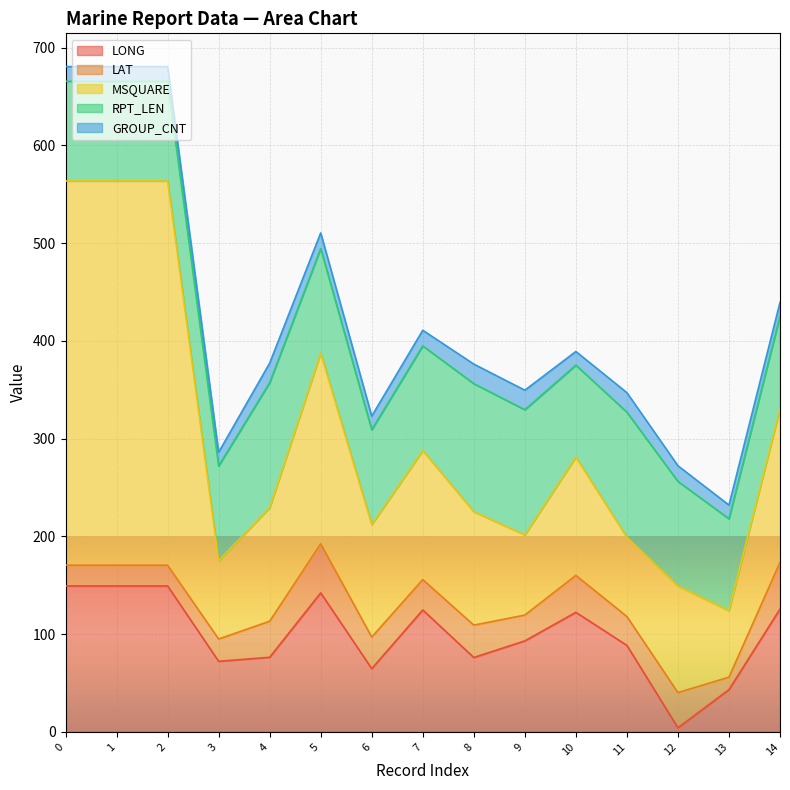

Reading left to right, transcribe all the data shown in this chart.

LONG: 0=149.3	1=149.3	2=149.3	3=72.2	4=76.3	5=142.2	6=64.7	7=124.7	8=76.1	9=93.1	10=122.3	11=88.5	12=4.2	13=43.2	14=125.7
LAT: 0=21.2	1=21.2	2=21.2	3=22.8	4=36.9	5=50.2	6=32.3	7=31.1	8=33.1	9=26.4	10=37.8	11=29.5	12=36.0	13=12.8	14=47.7
MSQUARE: 0=393.0	1=393.0	2=393.0	3=80.0	4=116.0	5=195.0	6=115.0	7=132.0	8=116.0	9=82.0	10=121.0	11=81.0	12=109.0	13=68.0	14=157.0
RPT_LEN: 0=102.0	1=102.0	2=102.0	3=97.0	4=128.0	5=107.0	6=97.0	7=107.0	8=131.0	9=128.0	10=94.0	11=128.0	12=107.0	13=94.0	14=95.0
GROUP_CNT: 0=15.0	1=15.0	2=15.0	3=14.0	4=20.0	5=16.0	6=14.0	7=16.0	8=20.0	9=20.0	10=14.0	11=20.0	12=16.0	13=14.0	14=14.0